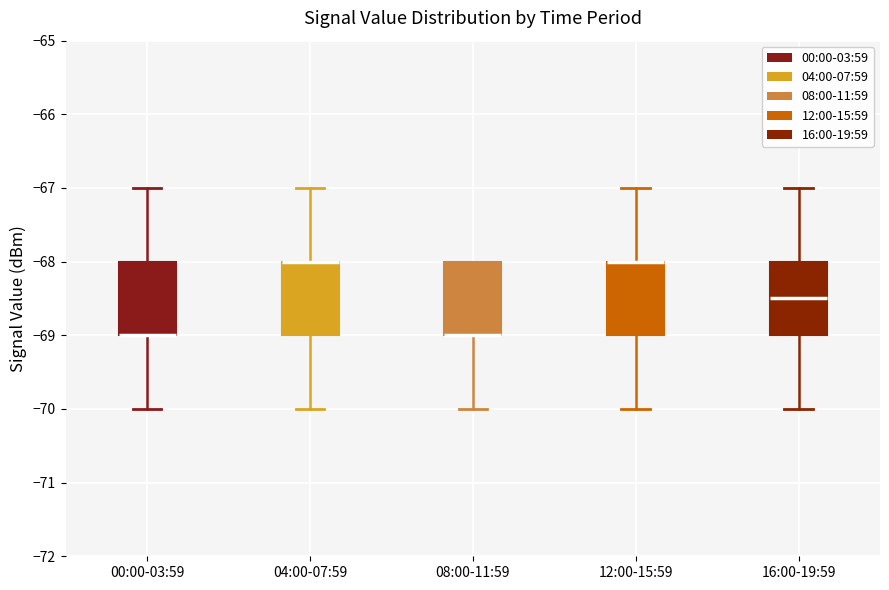

Reading left to right, transcribe this box plot: for each box, give where its median line is, the range the box spans, and where its two whiskers end, as read against the y-axis. The values are not printed on the chart, so give them approximately, as read against the axis.

00:00-03:59: median -69.0 (drawn on the box's lower edge), box -69.0 to -68.0, whiskers -70.0 to -67.0
04:00-07:59: median -68.0 (drawn on the box's upper edge), box -69.0 to -68.0, whiskers -70.0 to -67.0
08:00-11:59: median -69.0 (drawn on the box's lower edge), box -69.0 to -68.0, whiskers -70.0 to -68.0
12:00-15:59: median -68.0 (drawn on the box's upper edge), box -69.0 to -68.0, whiskers -70.0 to -67.0
16:00-19:59: median -68.5, box -69.0 to -68.0, whiskers -70.0 to -67.0